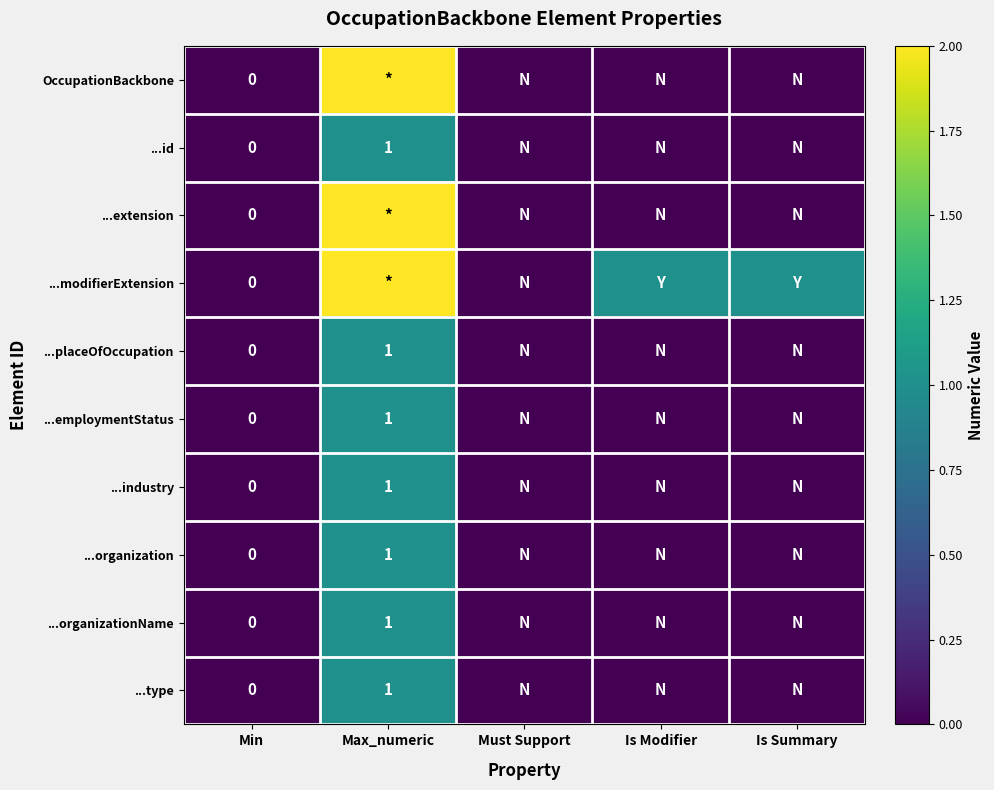

How many values in the ...modifierExtension series exceed 1?

1